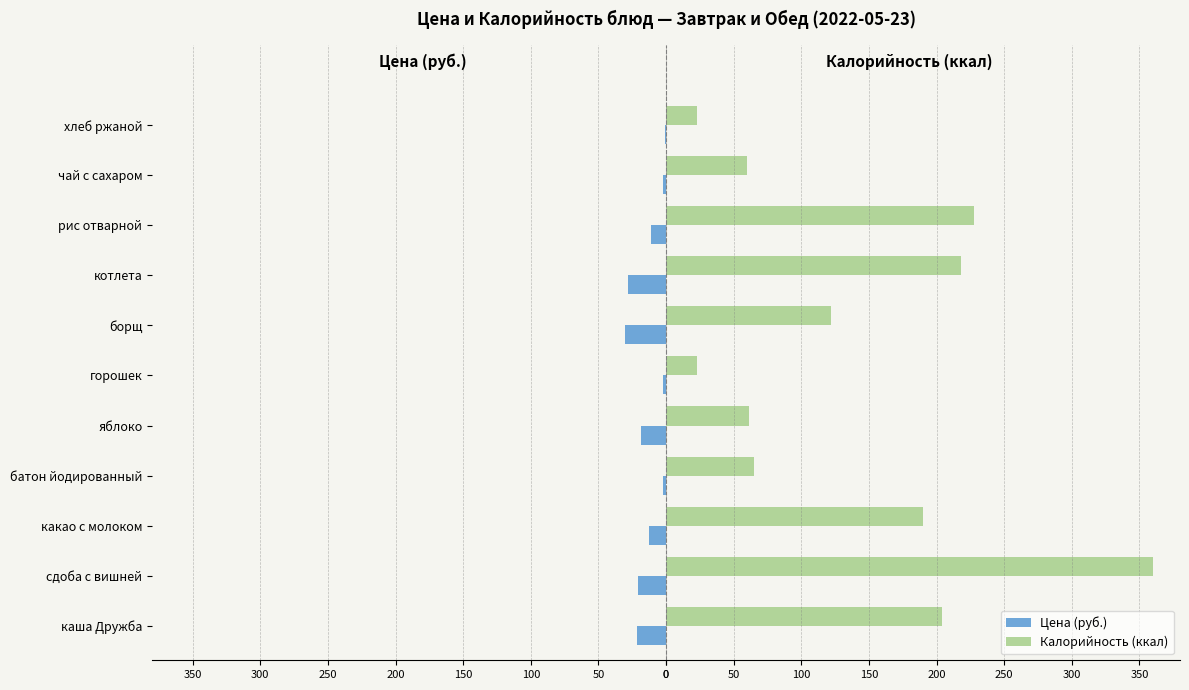

Which series has the widest spread of values?

Калорийность (ккал)